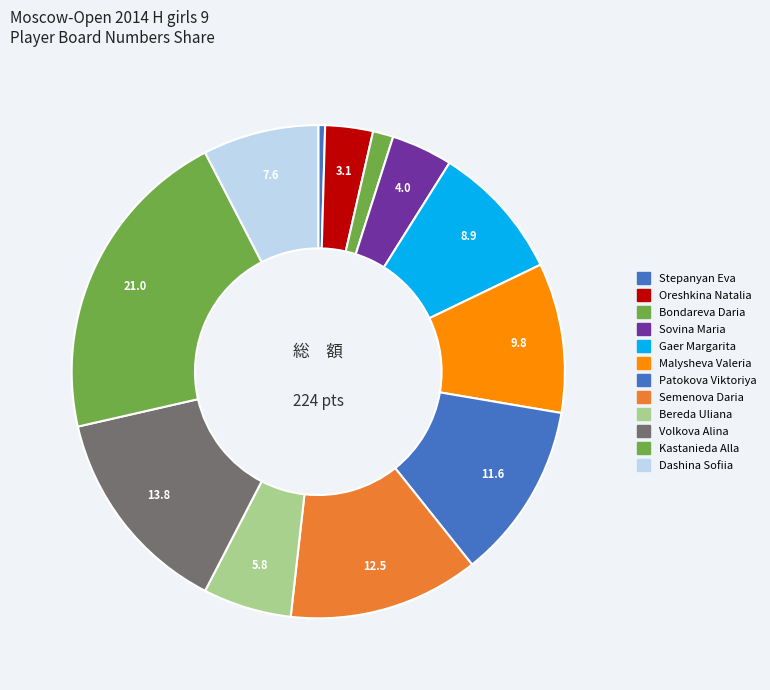

What is the change in value from Patokova Viktoriya to Bereda Uliana?

-13